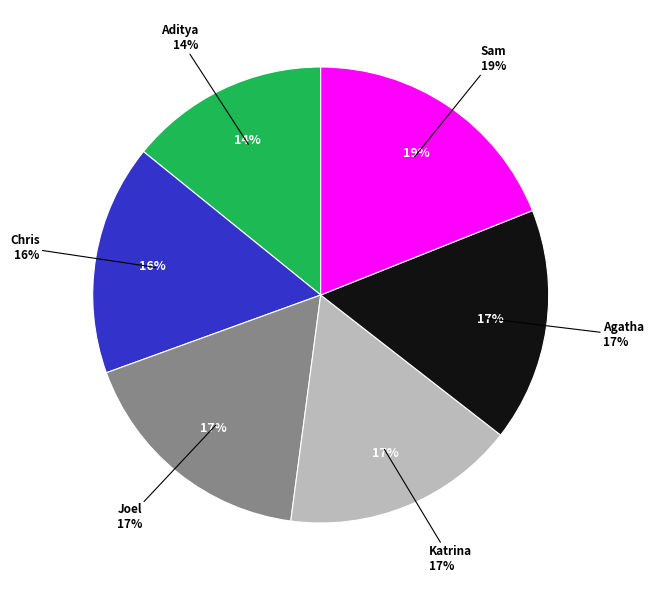

What is the total percentage of Katrina and Joel?

33.9%